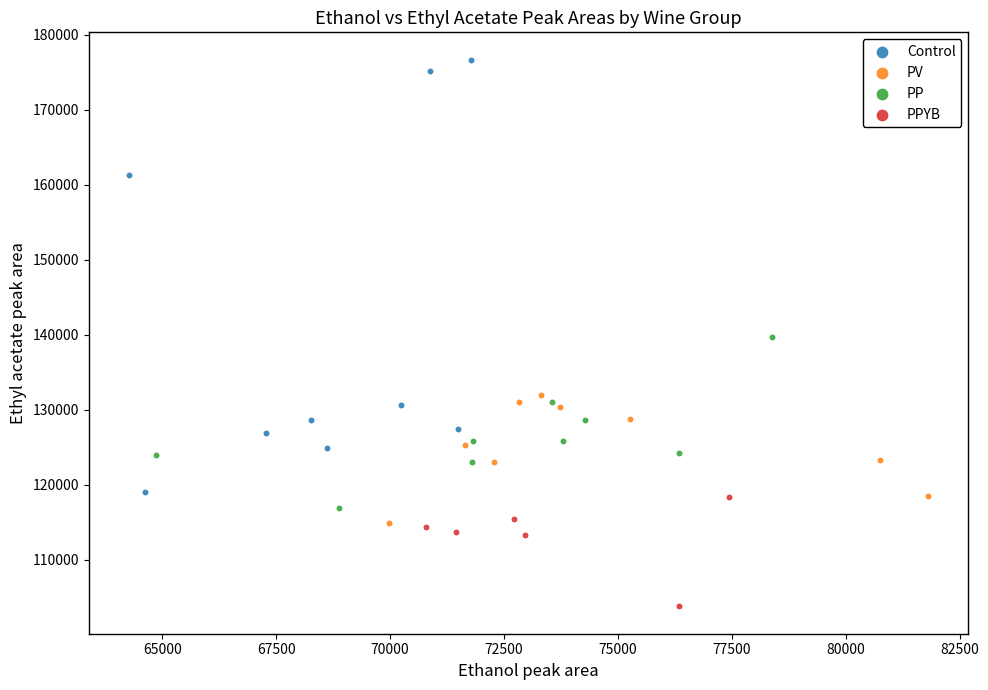

Which series contains the lowest Y value?

PPYB